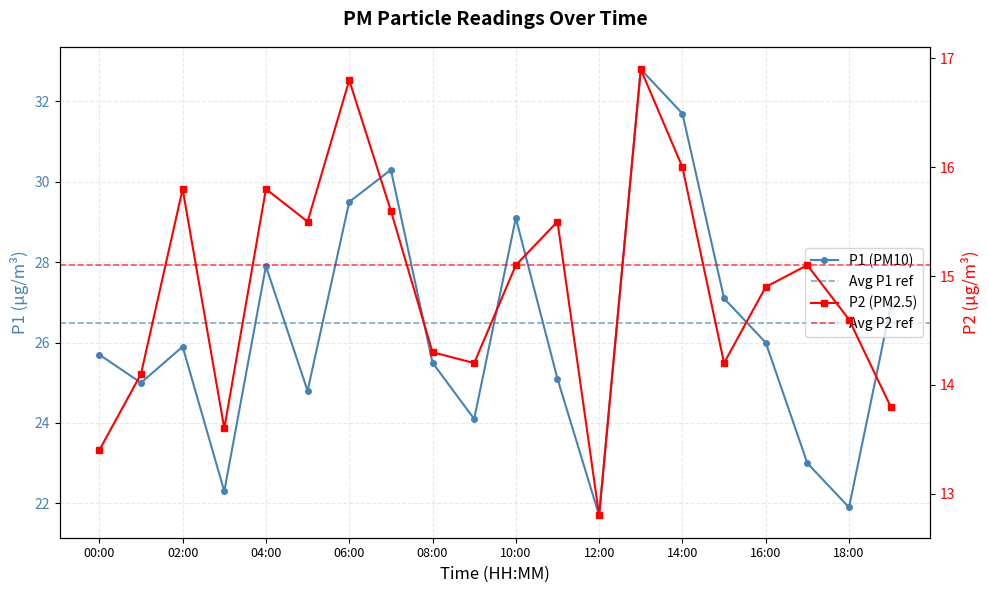

What position from the right is 08:00?

12